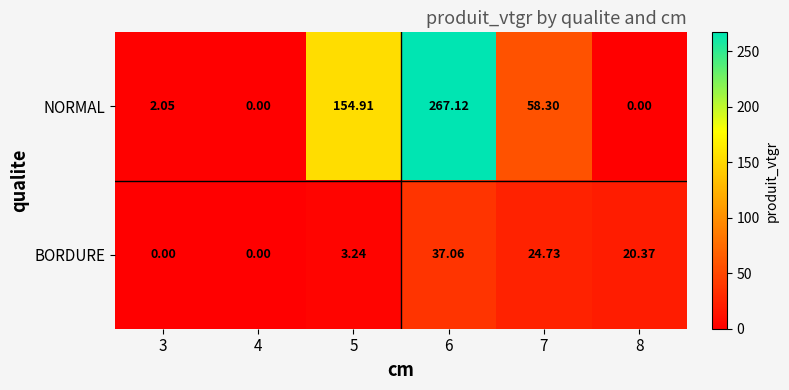

How many distinct data groups are displayed?

2